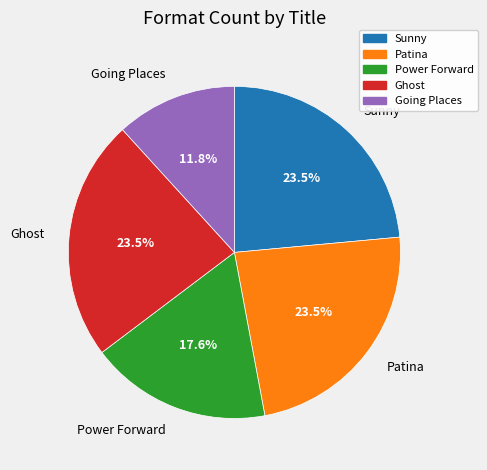

Combined, what portion of the pie is Going Places and Patina?

35.3%